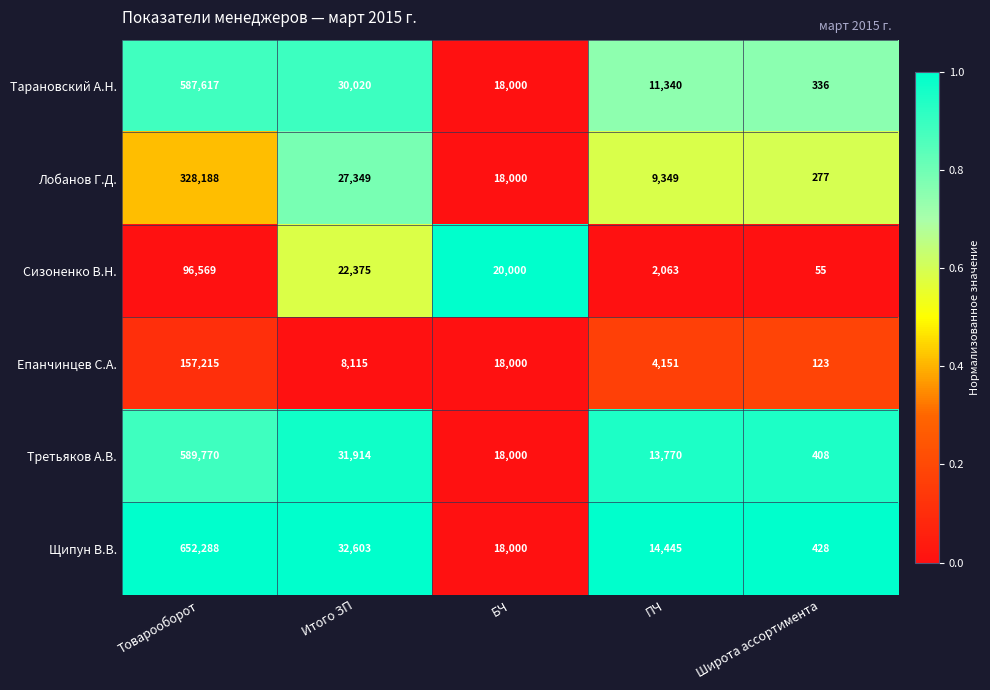

What is the maximum value shown in the chart?

652288